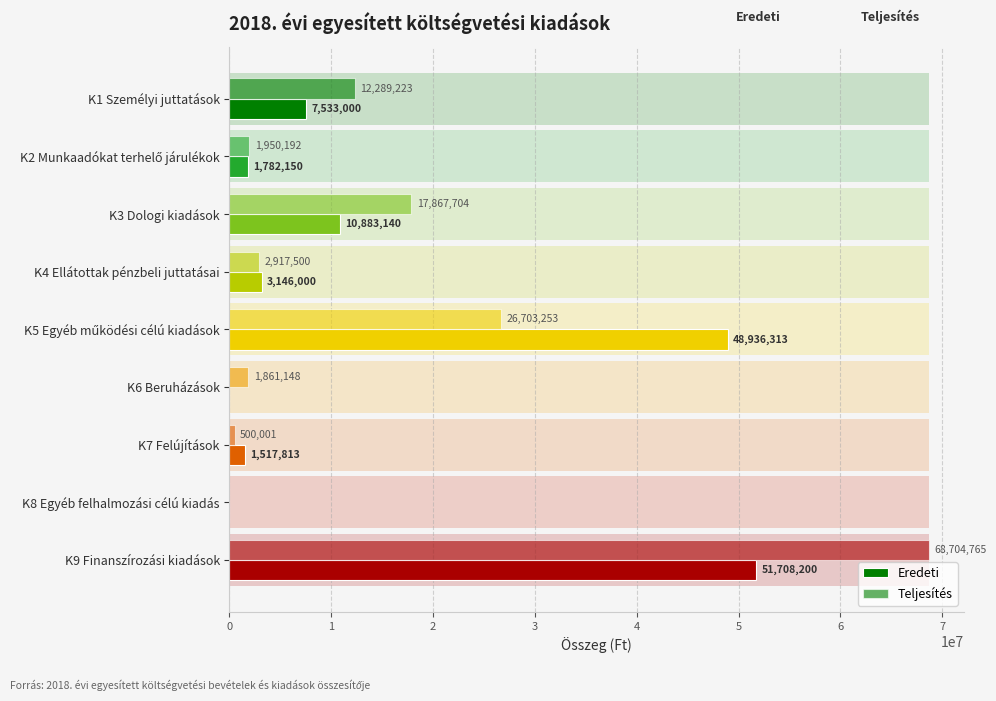

How many values in the Eredeti series are below 3146000?

4